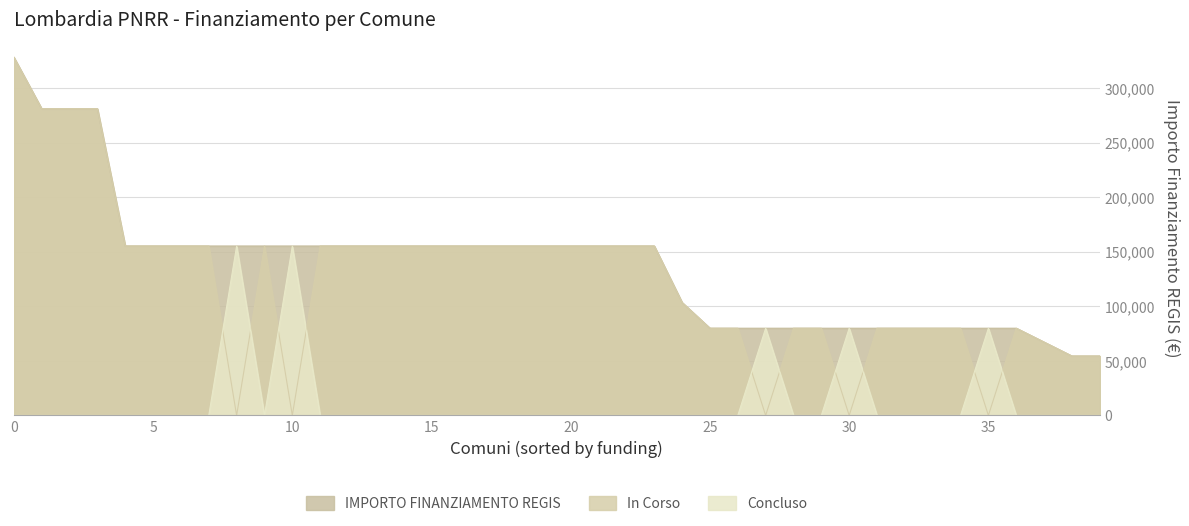

Does the chart have visible grid lines?

Yes